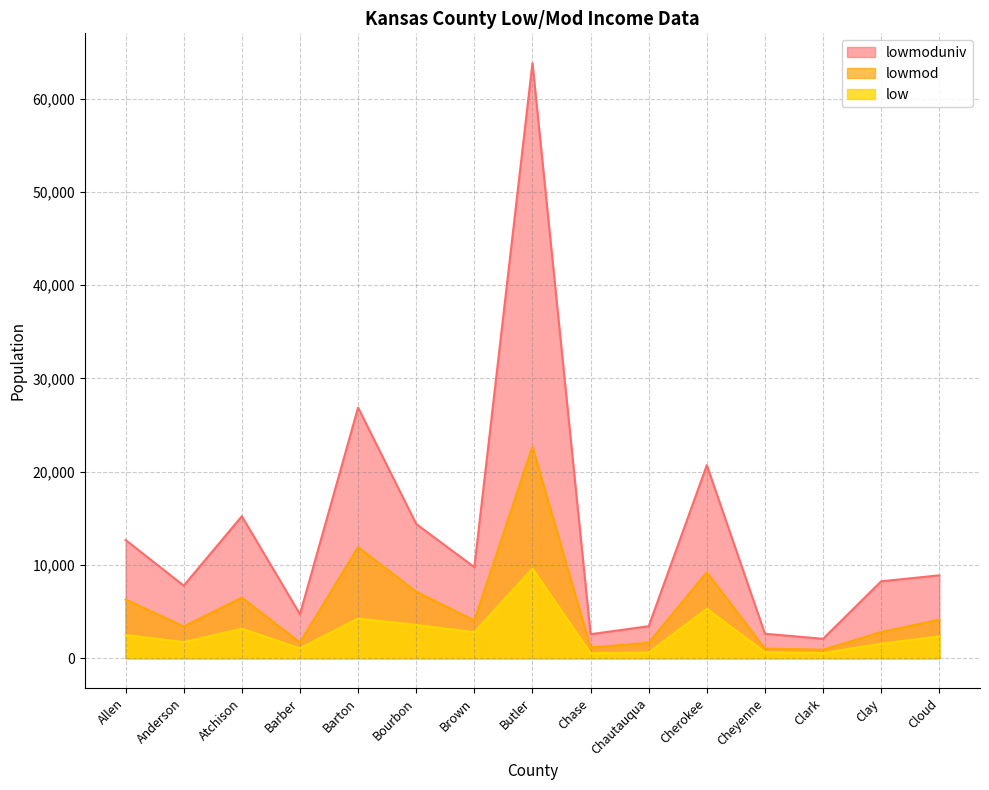

What value does the lowmoduniv series have at Anderson, to the nearest 10?

7780